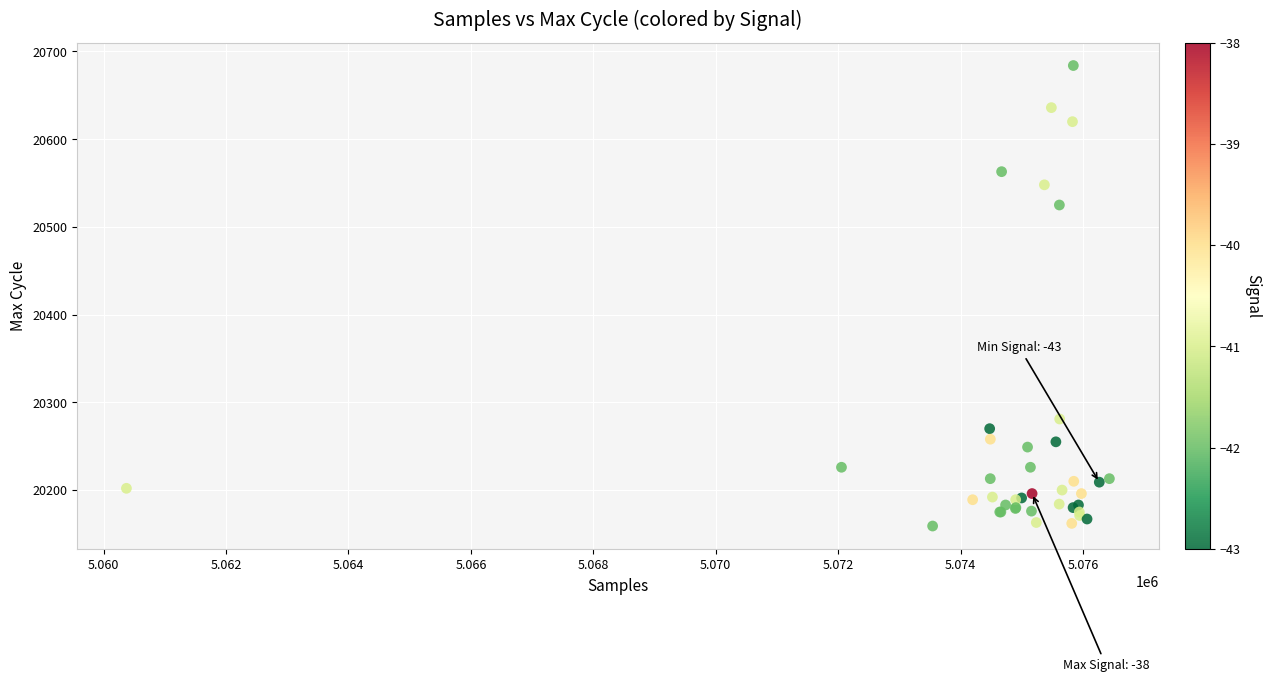

What Y value in the scatter plot is closest to 20421?

20525